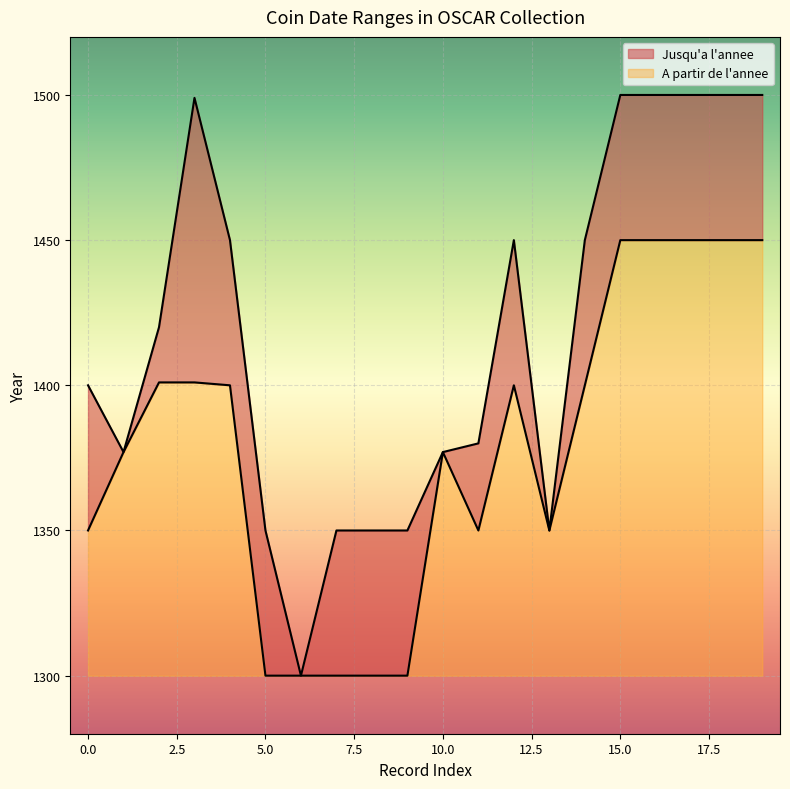

What is the total value across all series at 10.0?

77